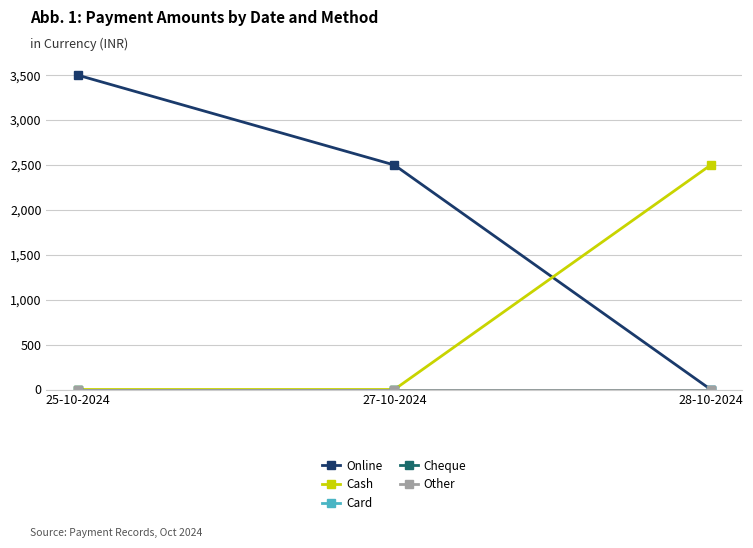

Is this an area chart (filled region under the line)?

No